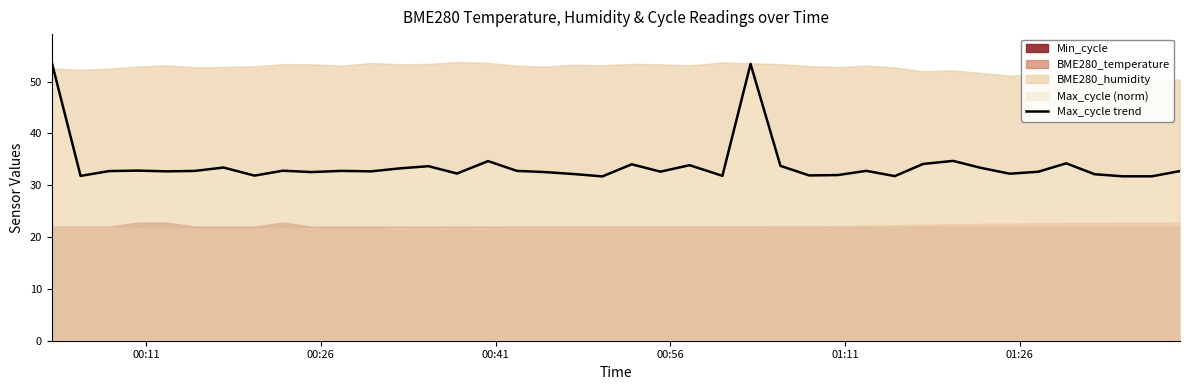

What is the minimum value for Max_cycle trend?

31.7